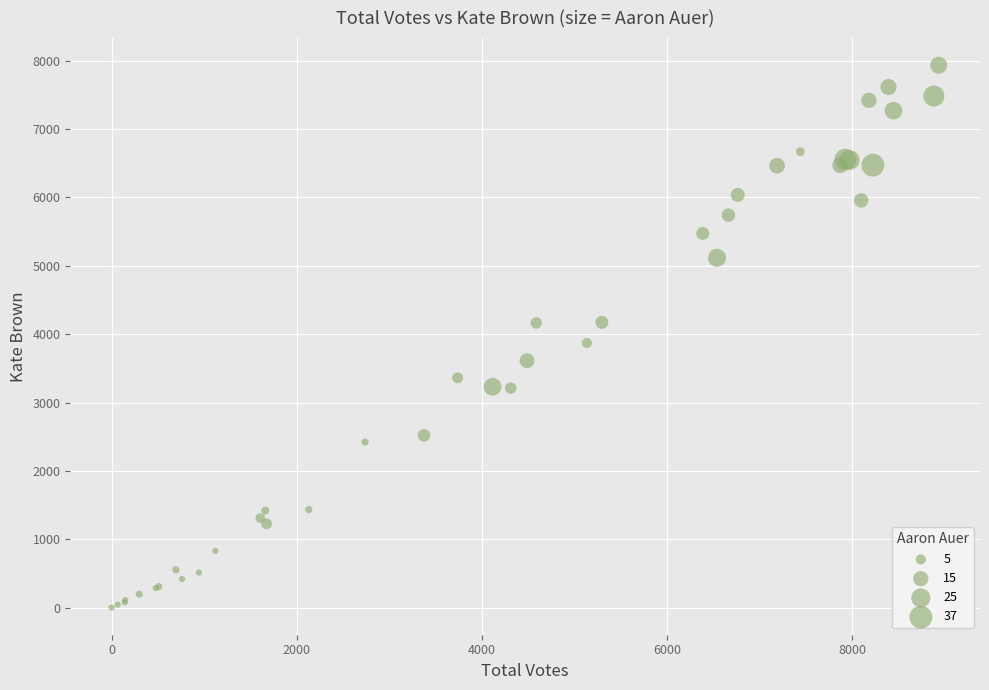

What Y value in the scatter plot is closest to 3967?

3871